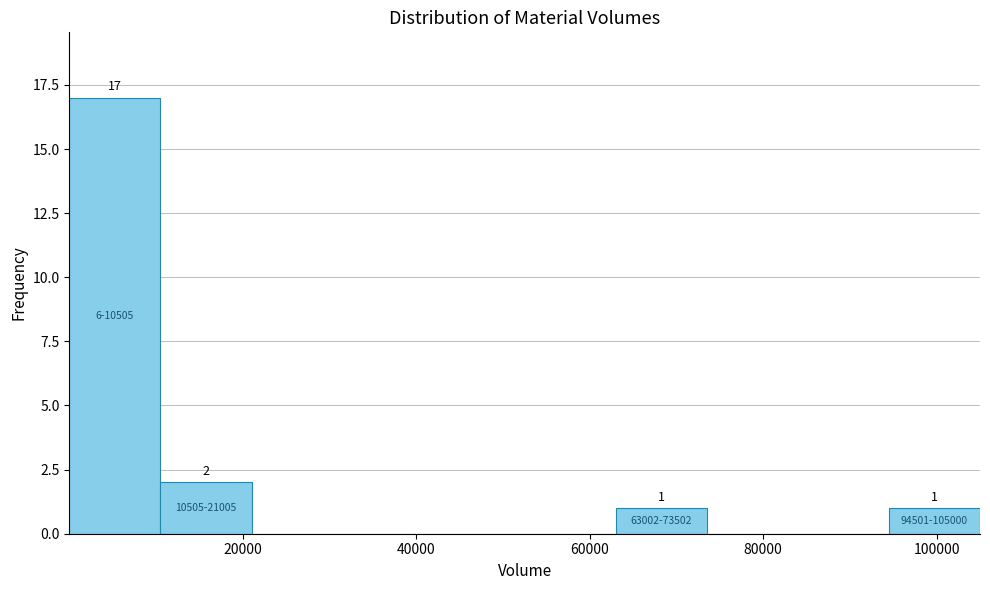

Which range on the x-axis has the tallest bar?

0 to 10000